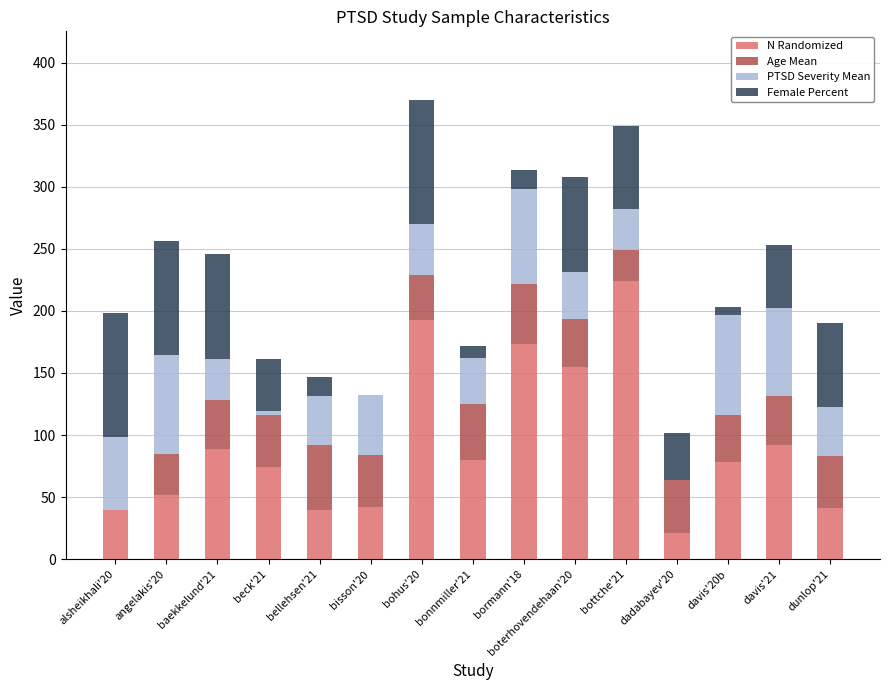

True or false: N Randomized has a value of 80.5 at bormann'18.

False